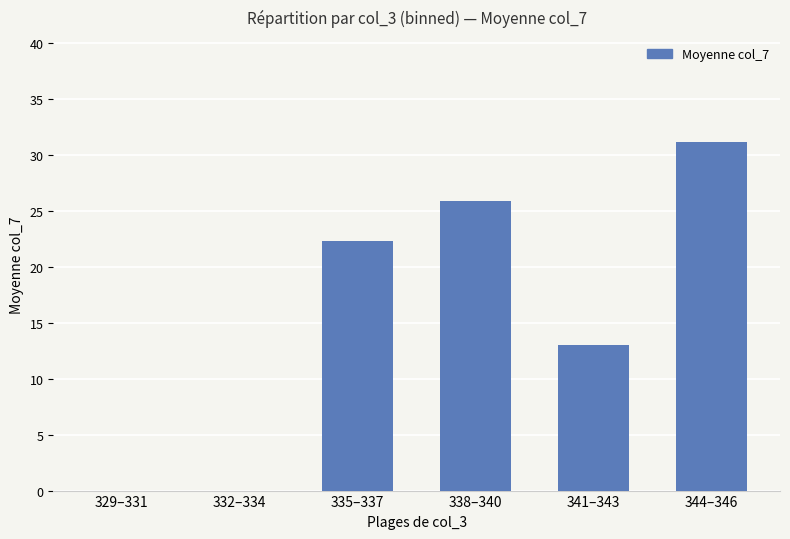

What is the sum of all values?

92.4